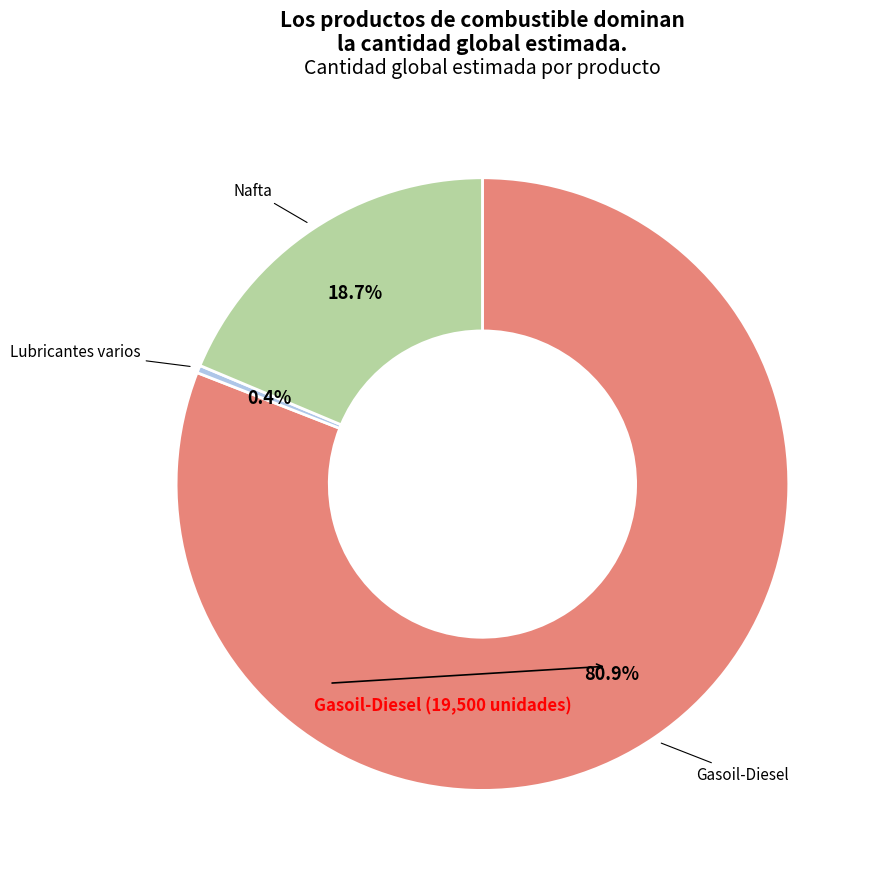

Is there a majority slice in this chart?

Yes